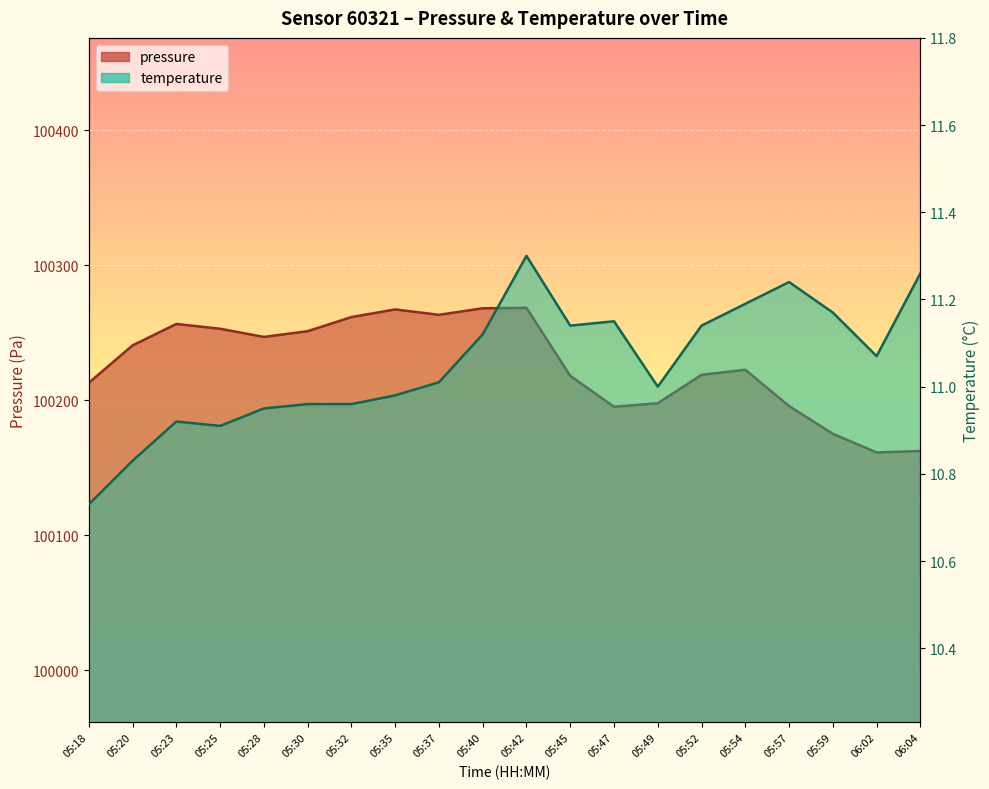

How many categories are shown in the chart?

20